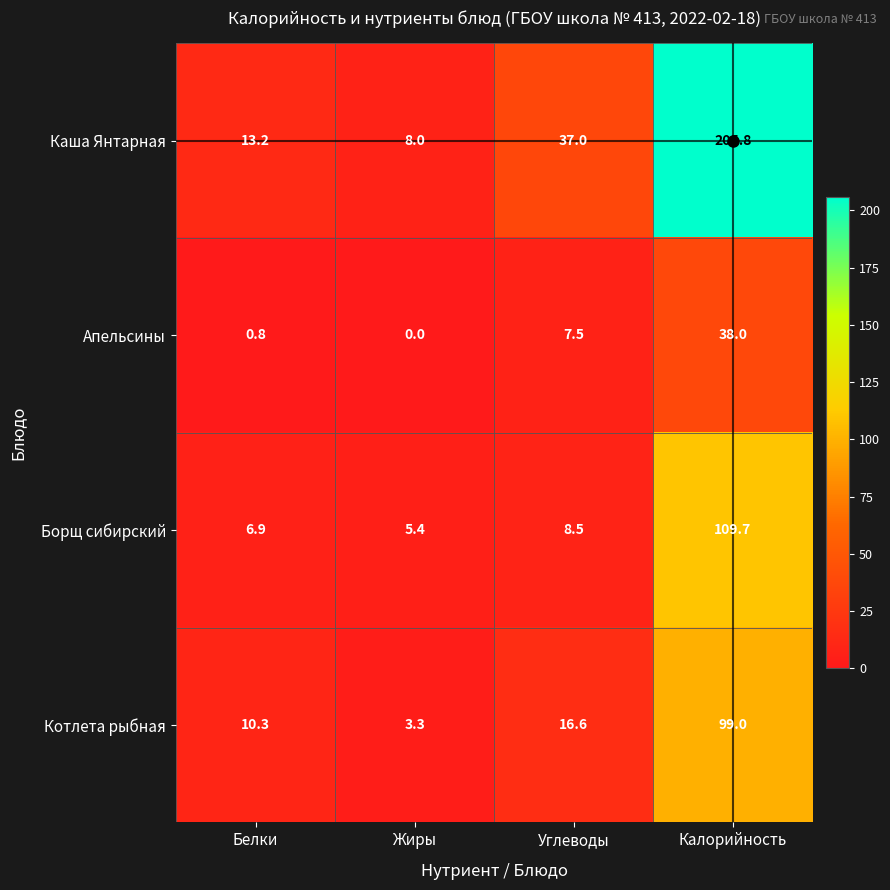

Which series has the largest total across all categories?

Каша Янтарная